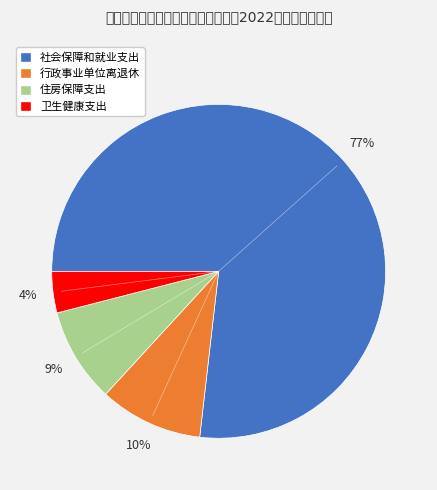

Which has a higher value, 行政事业单位离退休 or 卫生健康支出?

行政事业单位离退休